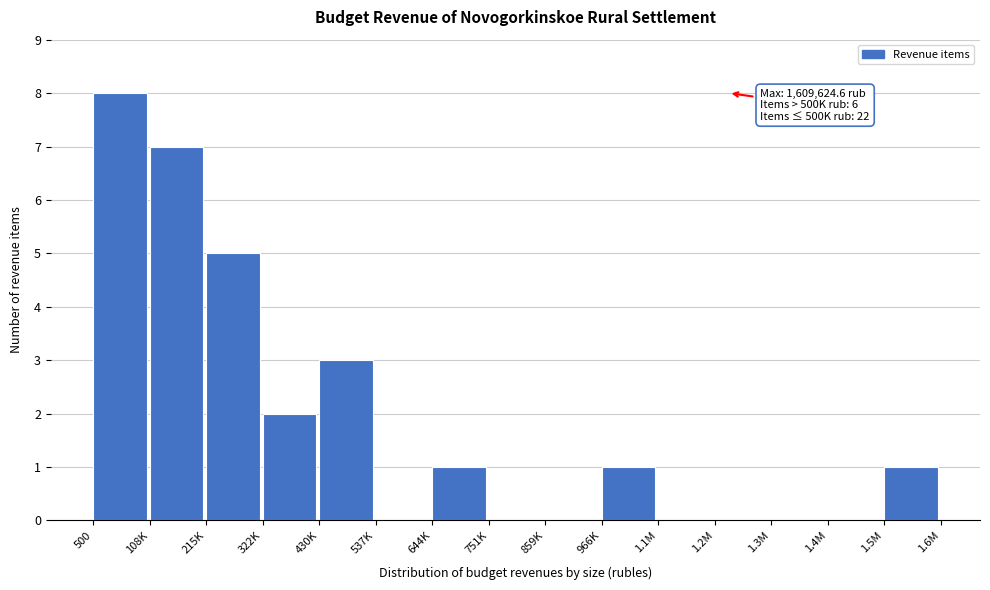

Reading left to right, list all the values displayed in this chart.

500=8	108K=7	215K=5	322K=2	430K=3	537K=0	644K=1	751K=0	859K=0	966K=1	1.1M=0	1.2M=0	1.3M=0	1.4M=0	1.5M=1